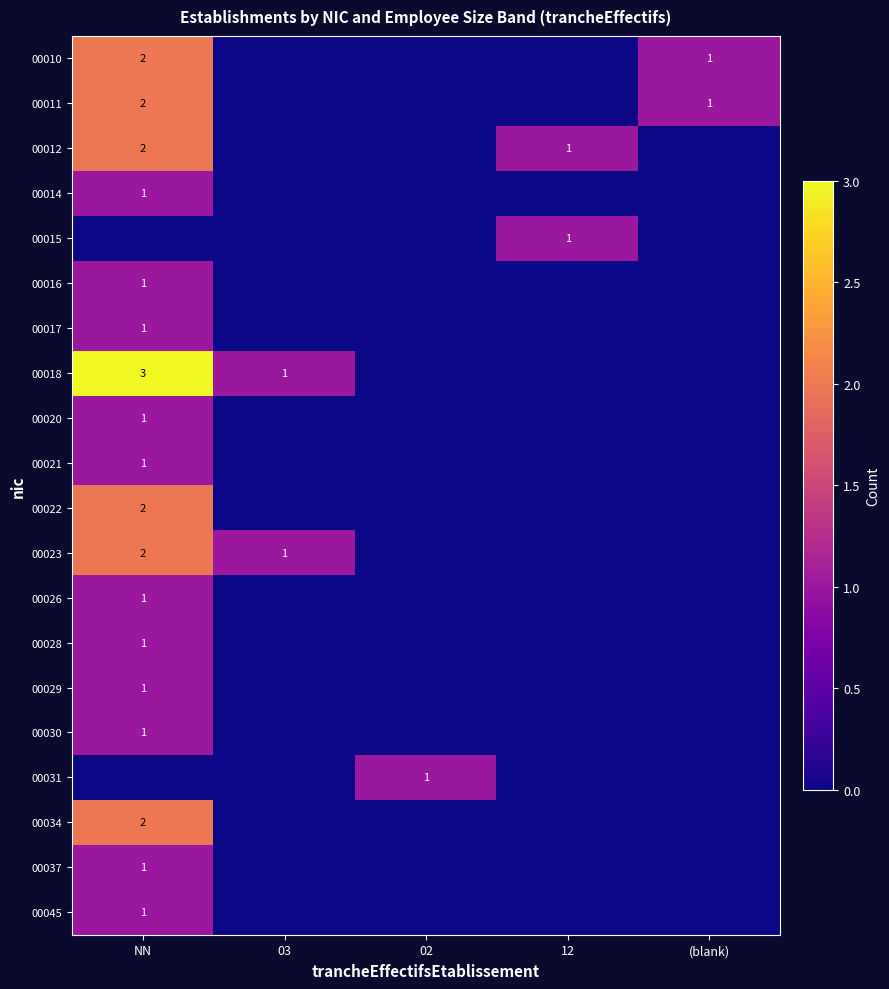

The value of 00010 at (blank) is 1. True or false?

True